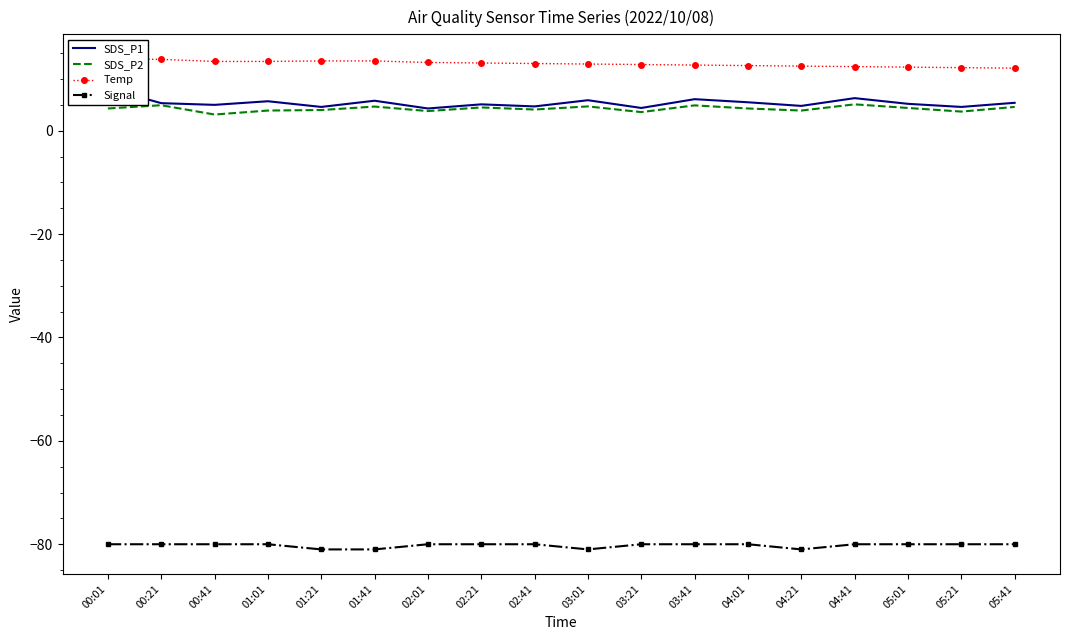

In Signal, how many points are lower than both neighbors (excluding endpoints)?

2